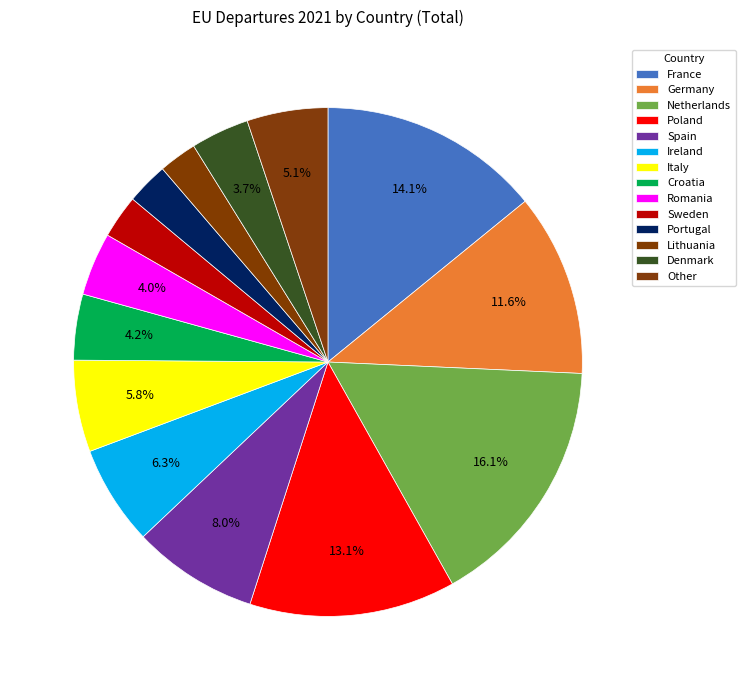

Does Ireland represent more than half of the total?

No